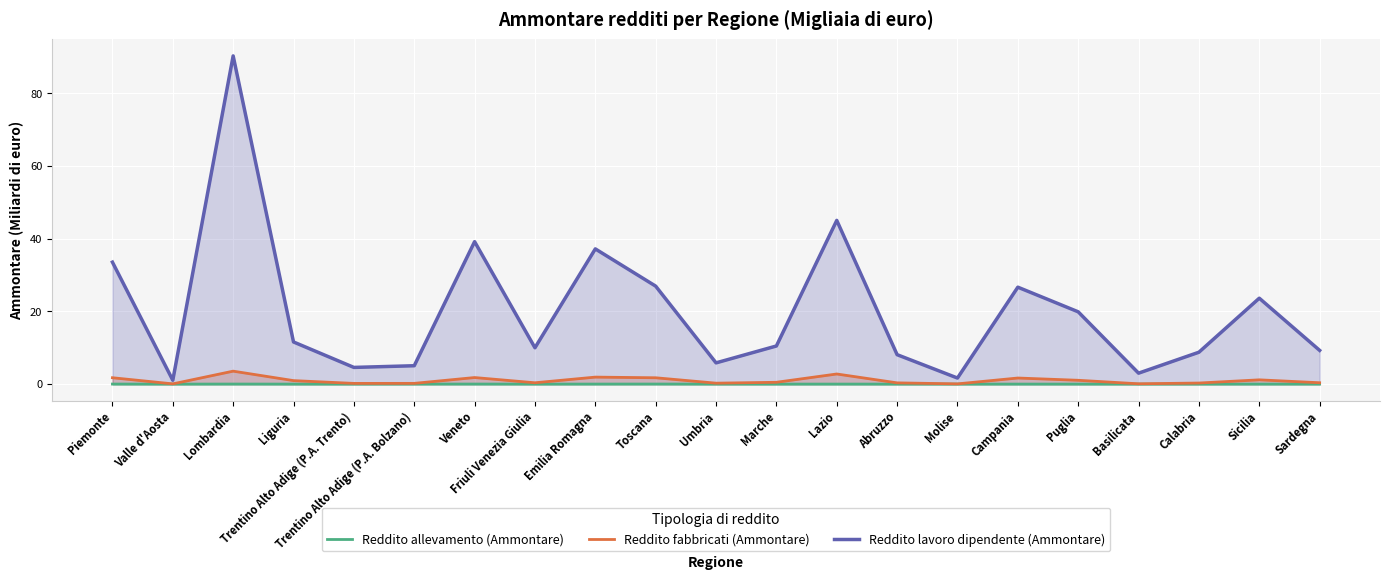

Rank the categories by Reddito allevamento (Ammontare) value from lowest to highest.

Valle d'Aosta, Basilicata, Molise, Calabria, Trentino Alto Adige (P.A. Trento), Abruzzo, Friuli Venezia Giulia, Umbria, Puglia, Marche, Liguria, Sardegna, Campania, Lazio, Sicilia, Emilia Romagna, Trentino Alto Adige (P.A. Bolzano), Piemonte, Veneto, Lombardia, Toscana